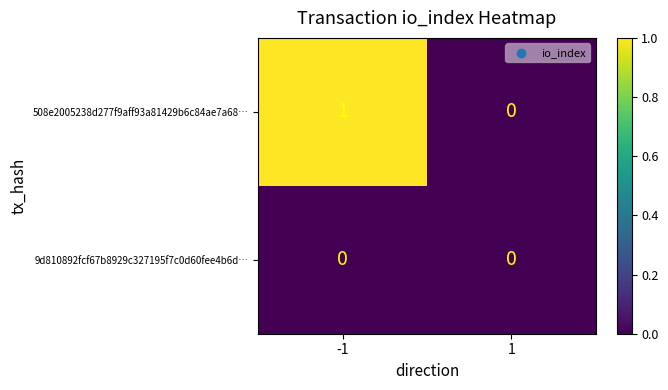

List the series in order of their overall mean, highest first.

508e2005238d277f9aff93a81429b6c84ae7a68…, 9d810892fcf67b8929c327195f7c0d60fee4b6d…